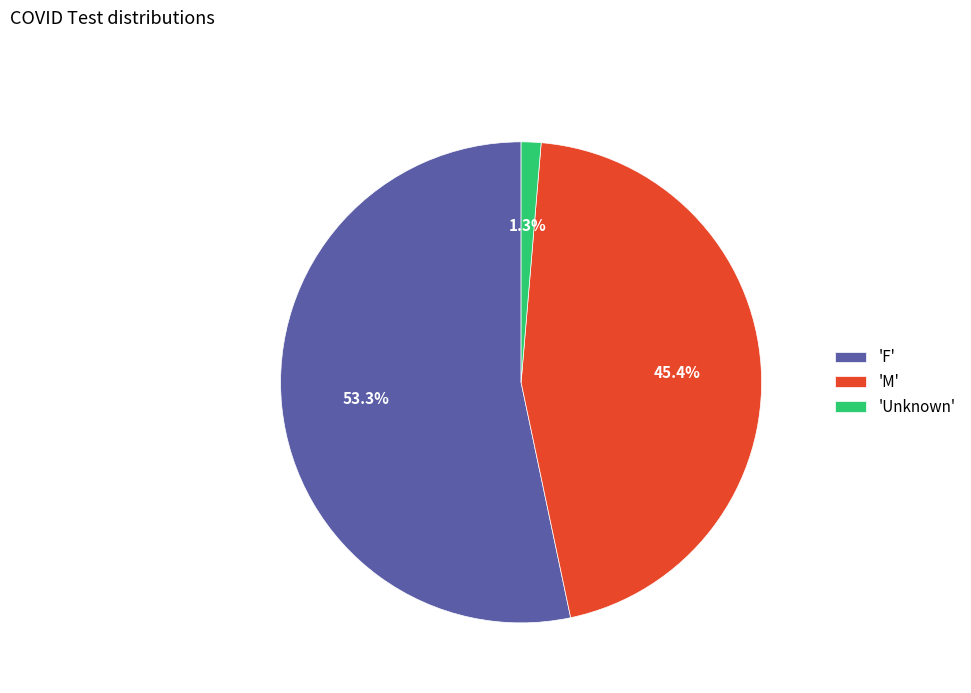

Which has a higher value, 'Unknown' or 'F'?

'F'